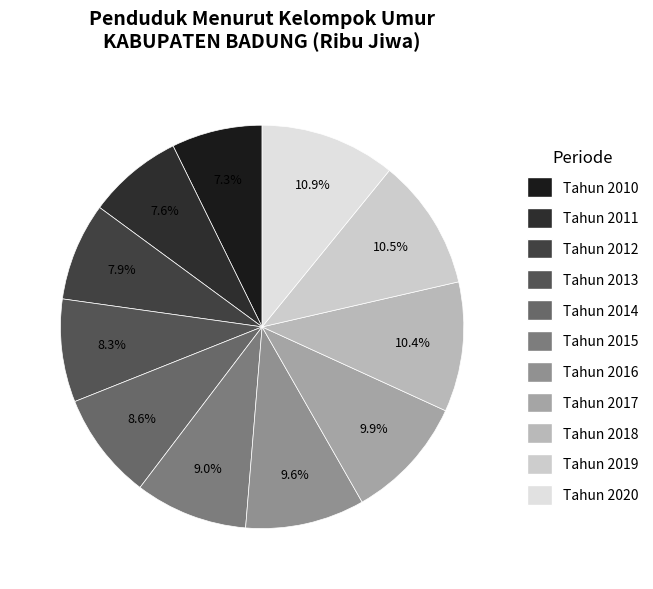

True or false: Tahun 2010 accounts for 7% of the total.

True